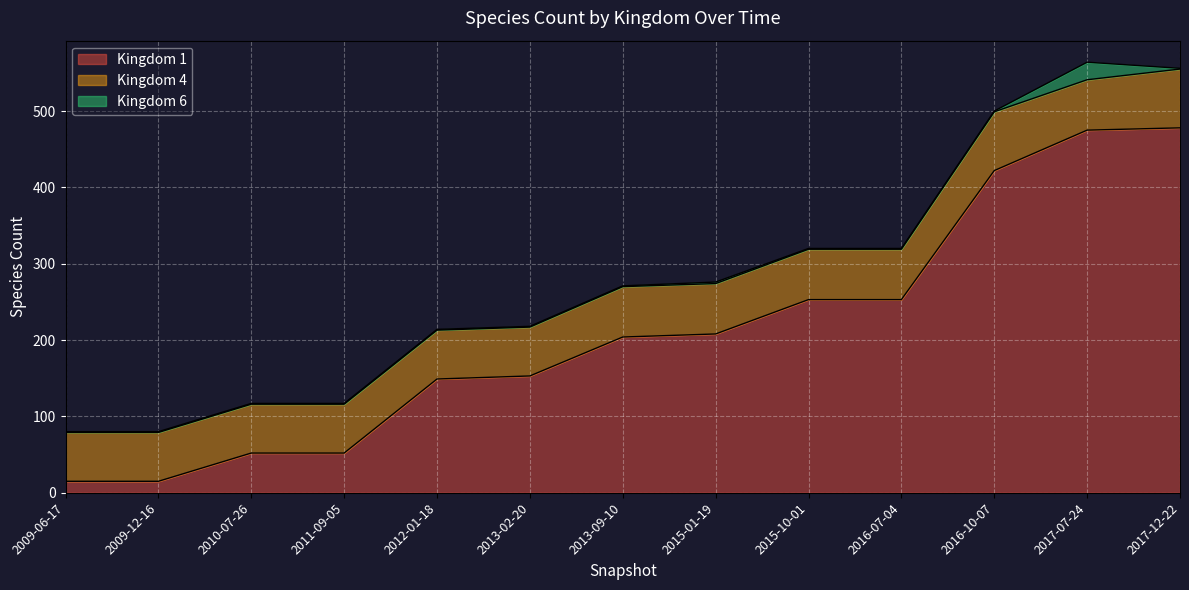

The Kingdom 1 series shows 253 at 2015-10-01. True or false?

True